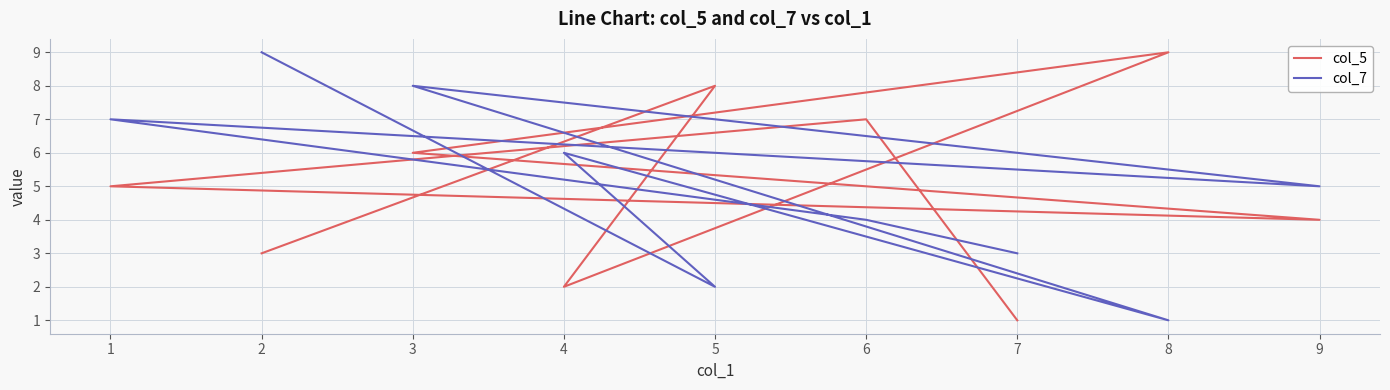

Is it true that col_5 equals 1 at 2?

False